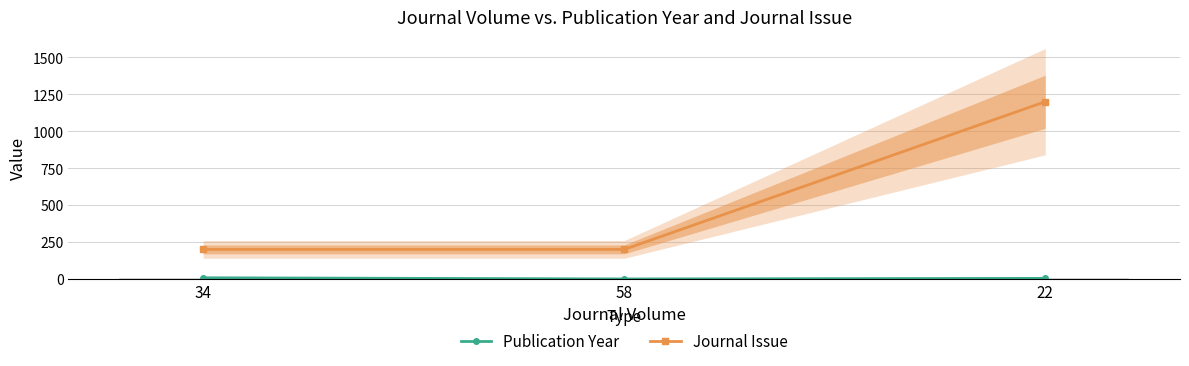

At which label is Journal Issue closest to 700?

34